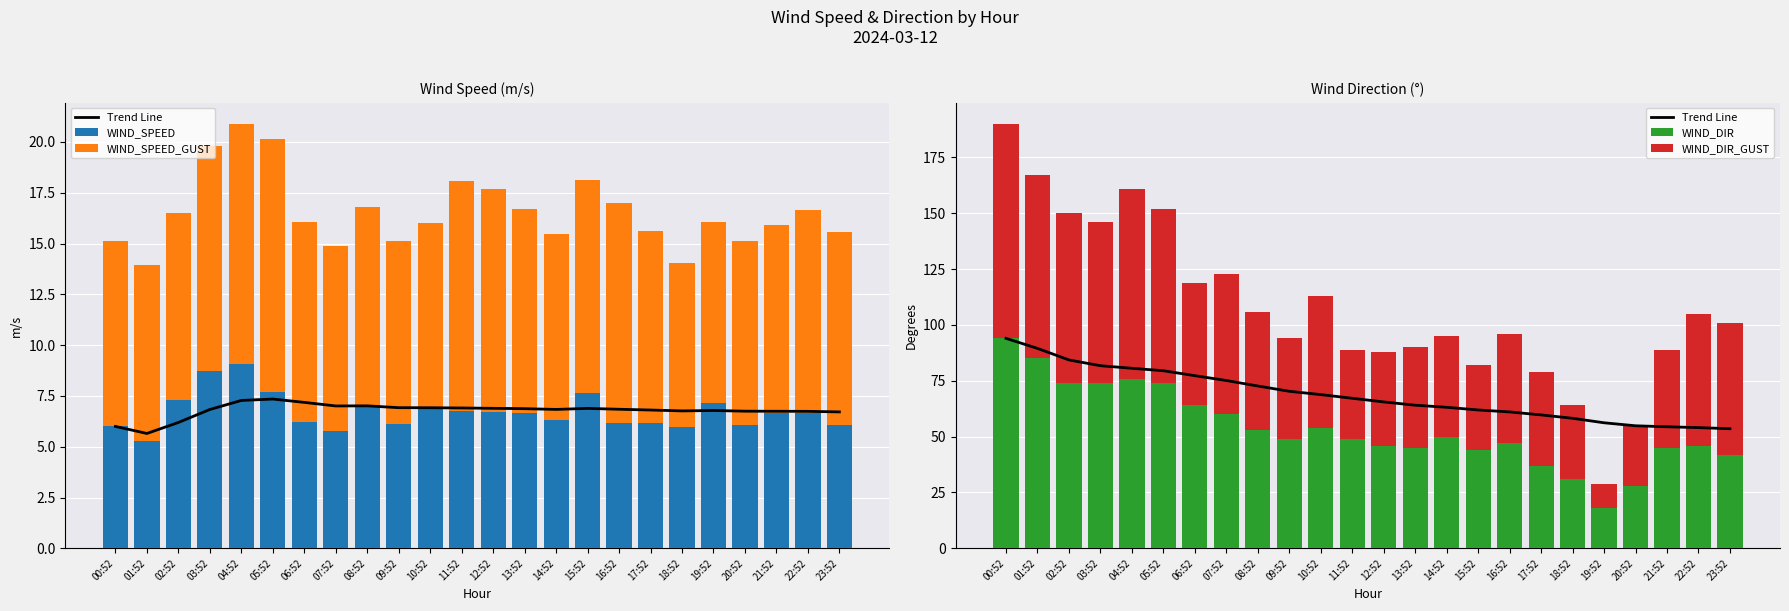

Reading right to left, what are all the values shown in this chart?

Trend Line: 53.5	54.0	54.4	54.9	56.2	58.2	59.7	61.1	61.9	63.1	64.1	65.5	67.2	68.8	70.3	72.7	75.1	77.3	79.5	80.6	81.8	84.3	89.5	94.0
WIND_SPEED: 6.1	6.6	6.7	6.1	7.2	6.0	6.2	6.2	7.6	6.3	6.6	6.7	6.8	6.9	6.1	7.1	5.8	6.2	7.7	9.1	8.8	7.3	5.3	6.0
WIND_SPEED_GUST: 9.5	10.0	9.2	9.0	8.9	8.1	9.5	10.8	10.5	9.1	10.1	11.0	11.3	9.1	9.0	9.8	9.1	9.9	12.4	11.8	11.0	9.2	8.6	9.1
WIND_DIR: 42.0	46.0	45.0	28.0	18.0	31.0	37.0	47.0	44.0	50.0	45.0	46.0	49.0	54.0	49.0	53.0	60.0	64.0	74.0	76.0	74.0	74.0	85.0	94.0
WIND_DIR_GUST: 59.0	59.0	44.0	27.0	11.0	33.0	42.0	49.0	38.0	45.0	45.0	42.0	40.0	59.0	45.0	53.0	63.0	55.0	78.0	85.0	72.0	76.0	82.0	96.0